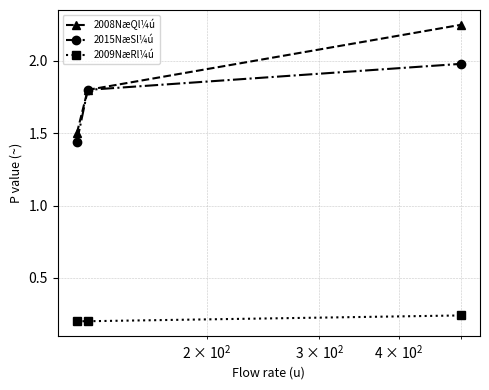

What is the value of the 2008NæQl¼ú point at the 2nd from the left?

1.8